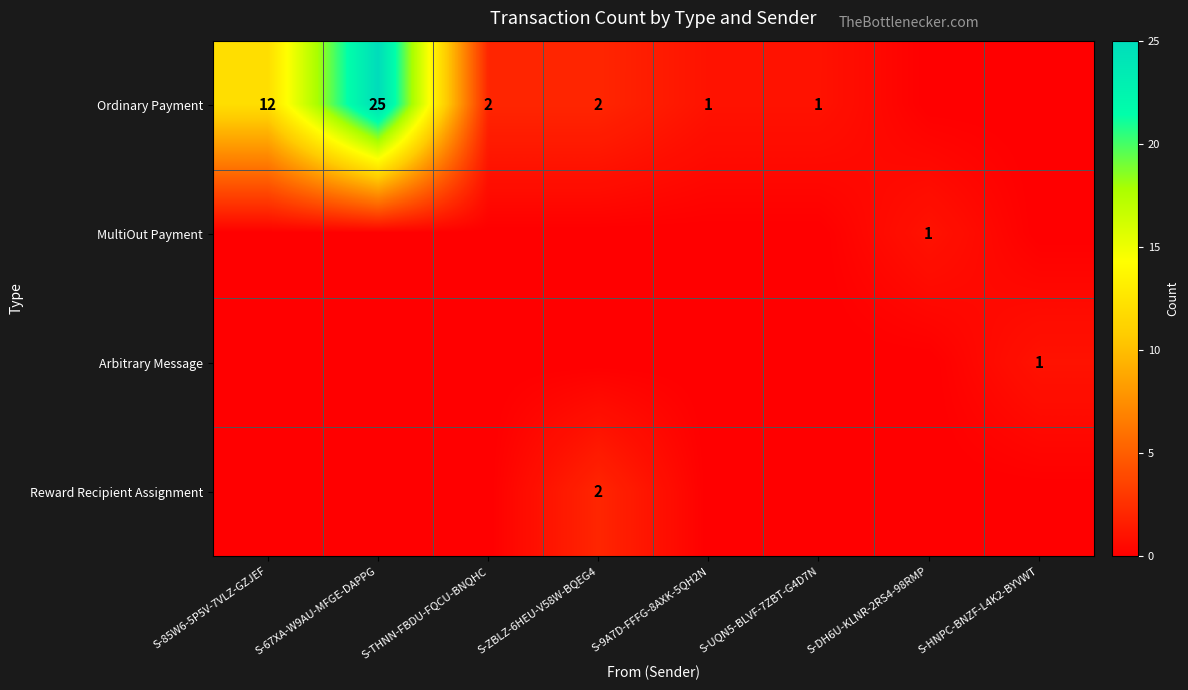

At how many categories does at least one series exceed 11?

2